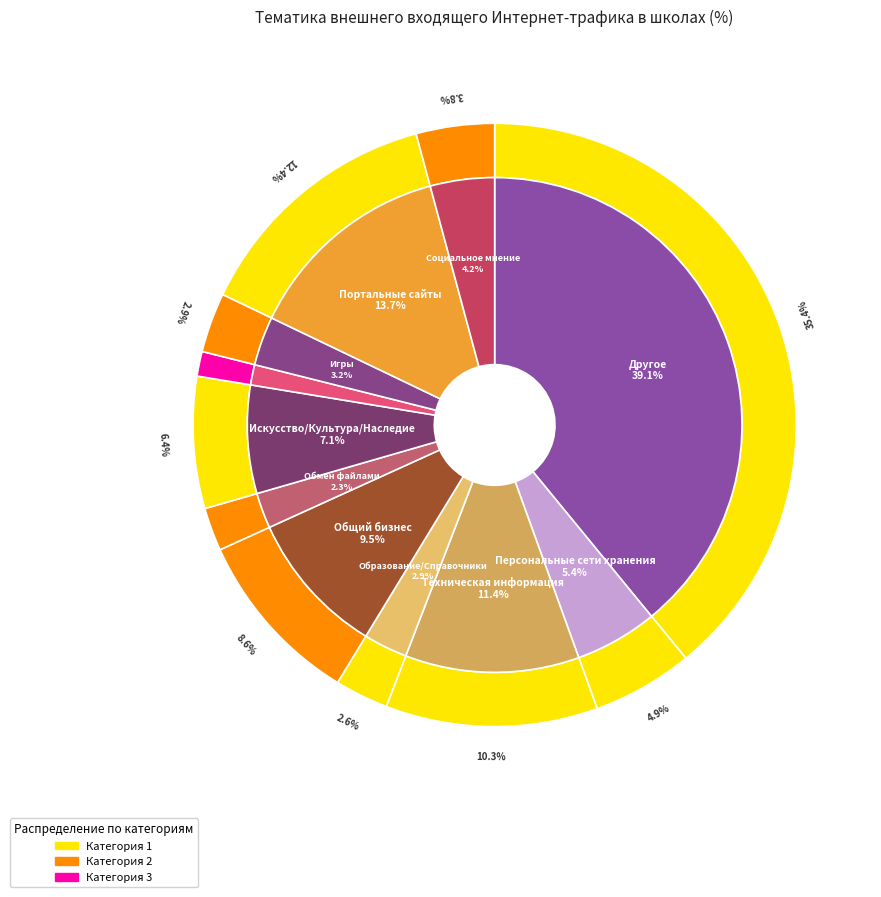

Combined, do Образование/Справочники and Социальное мнение account for over 50%?

No